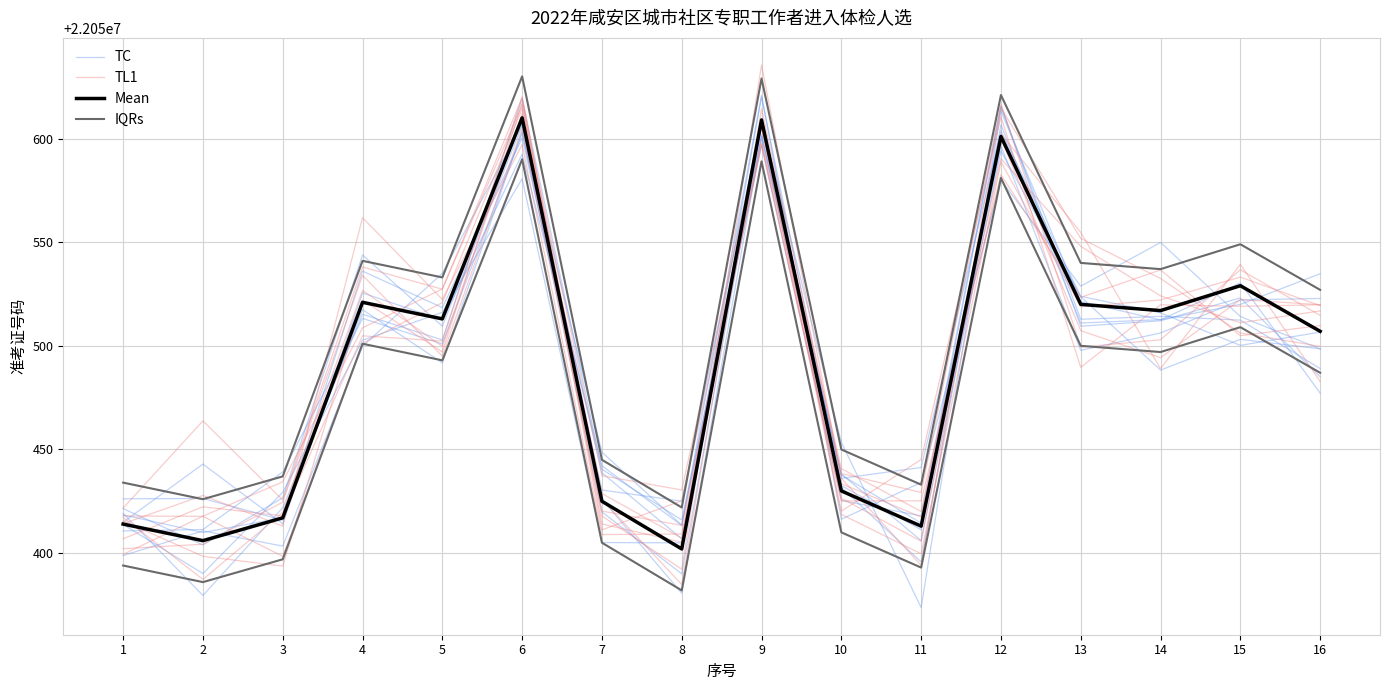

Is it true that TC equals 14148773.4 at 12?

False